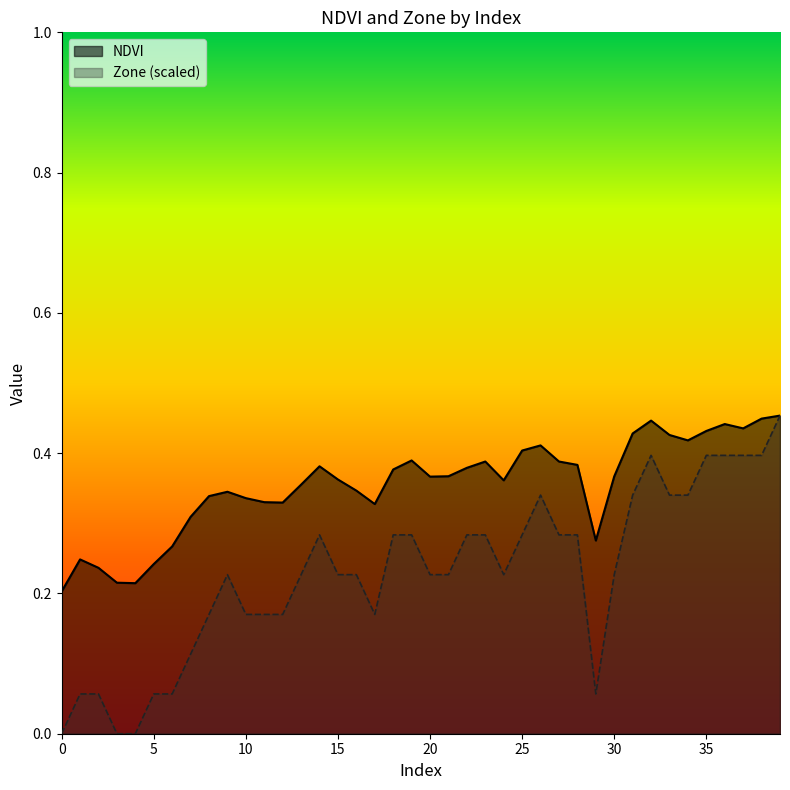

Is the value of NDVI at 26 greater than the value of Zone at 19?

Yes